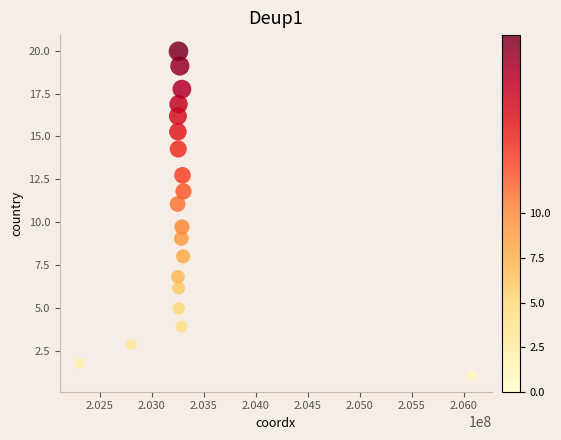

What Y value in the scatter plot is closest to 10?

9.7